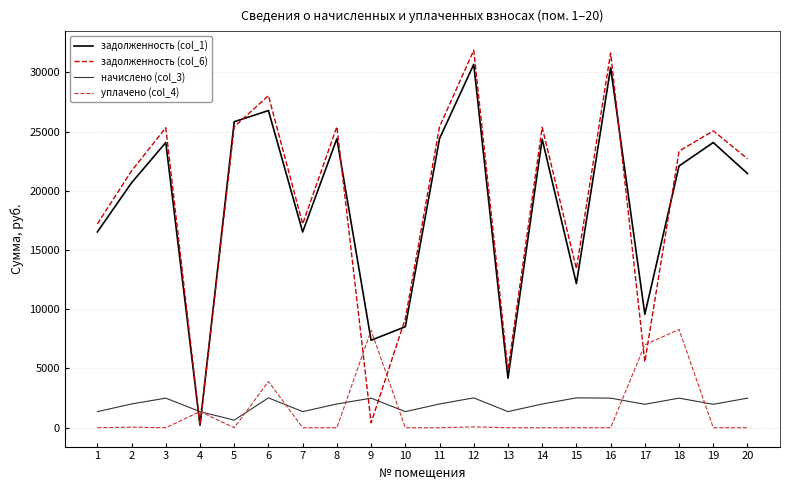

Which series has the largest range (max minus min)?

задолженность (col_6)